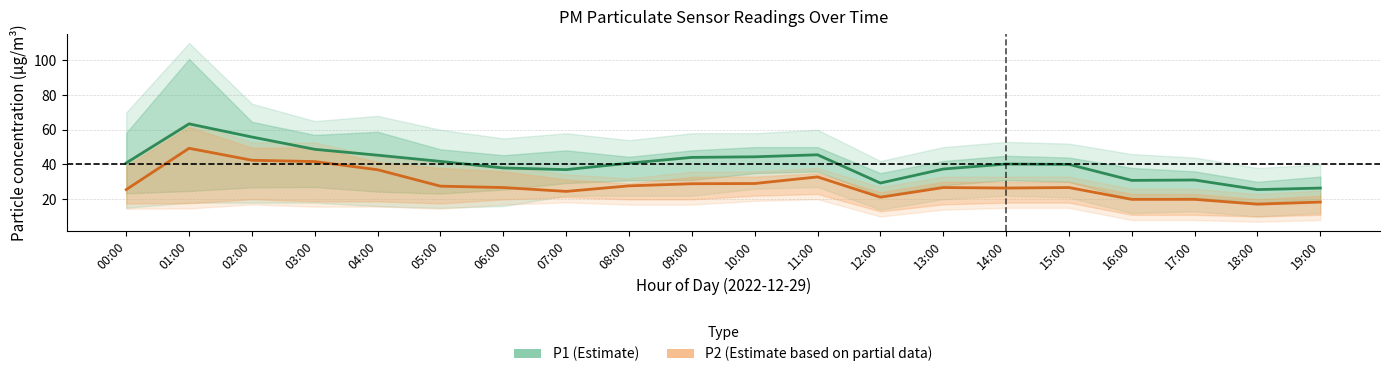

How many categories are shown in the chart?

20